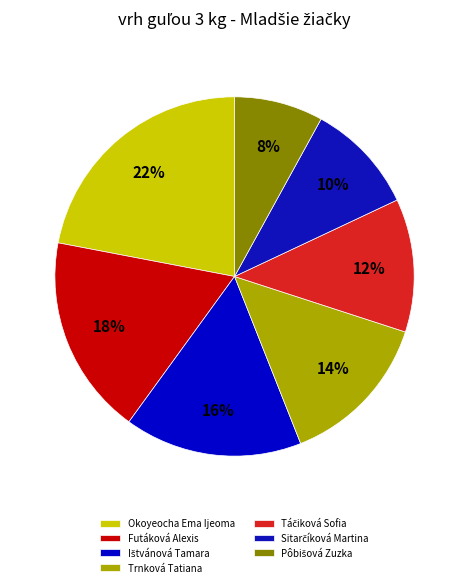

How many slices are in this pie chart?

7